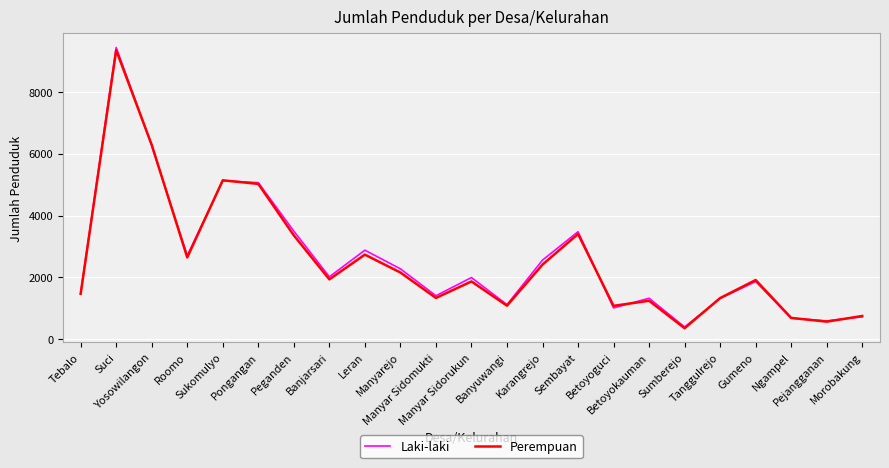

At which category does the chart reach its peak across all series?

Suci